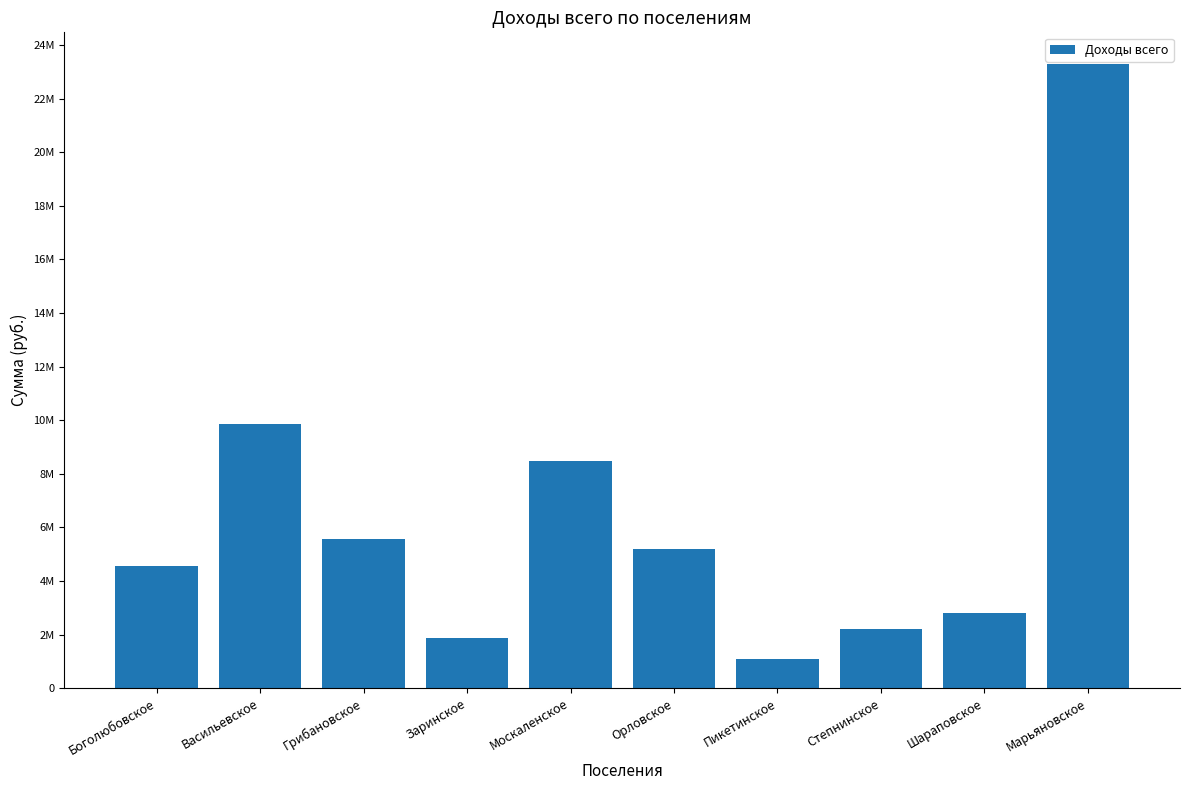

List the labels in order of value, smallest first.

Пикетинское, Заринское, Степнинское, Шараповское, Боголюбовское, Орловское, Грибановское, Москаленское, Васильевское, Марьяновское